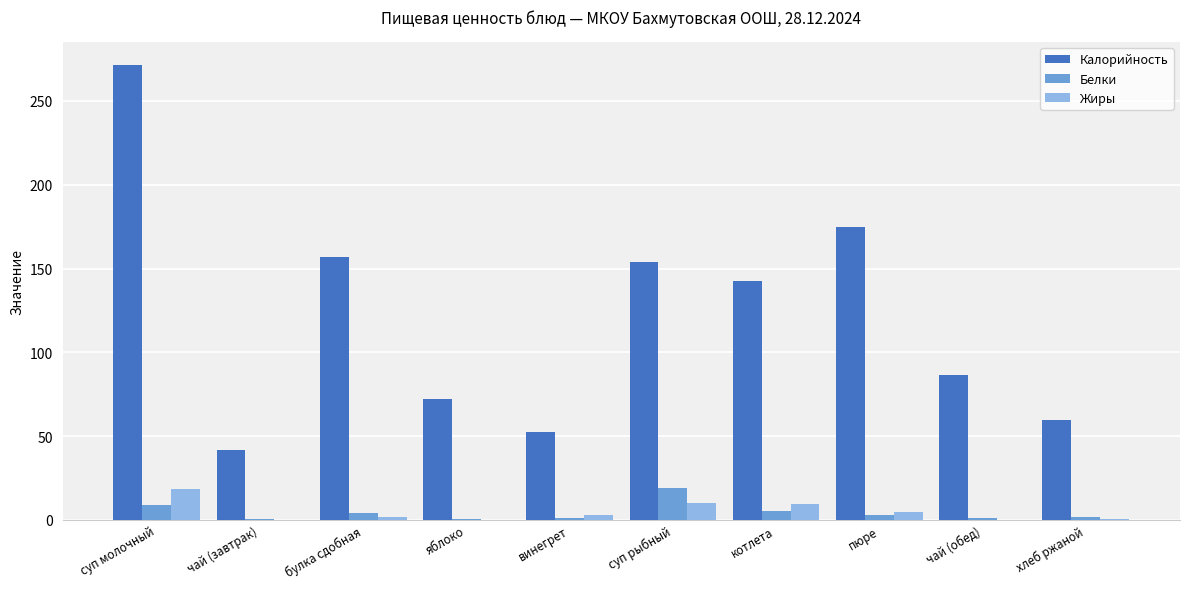

How many categories are shown in the chart?

10